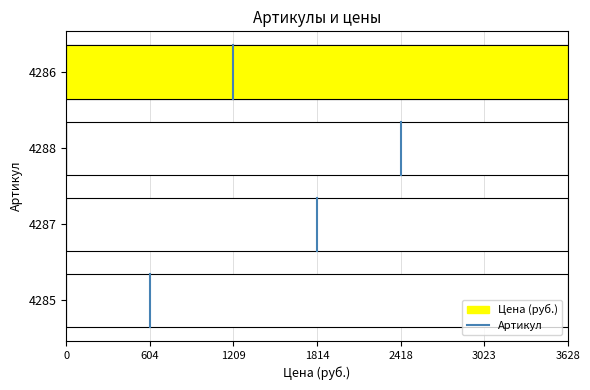

Does the chart contain stacked bars?

No